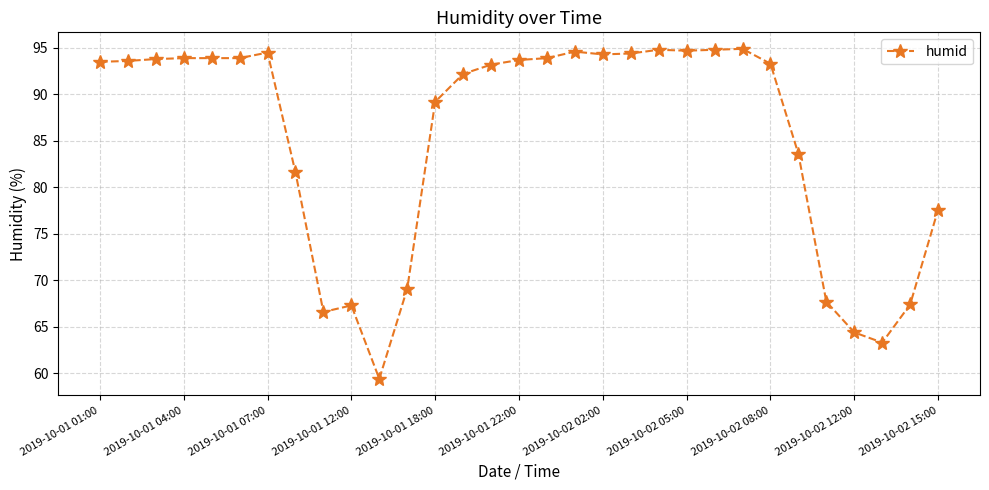

What is the value of the 29th point from the left?

63.3